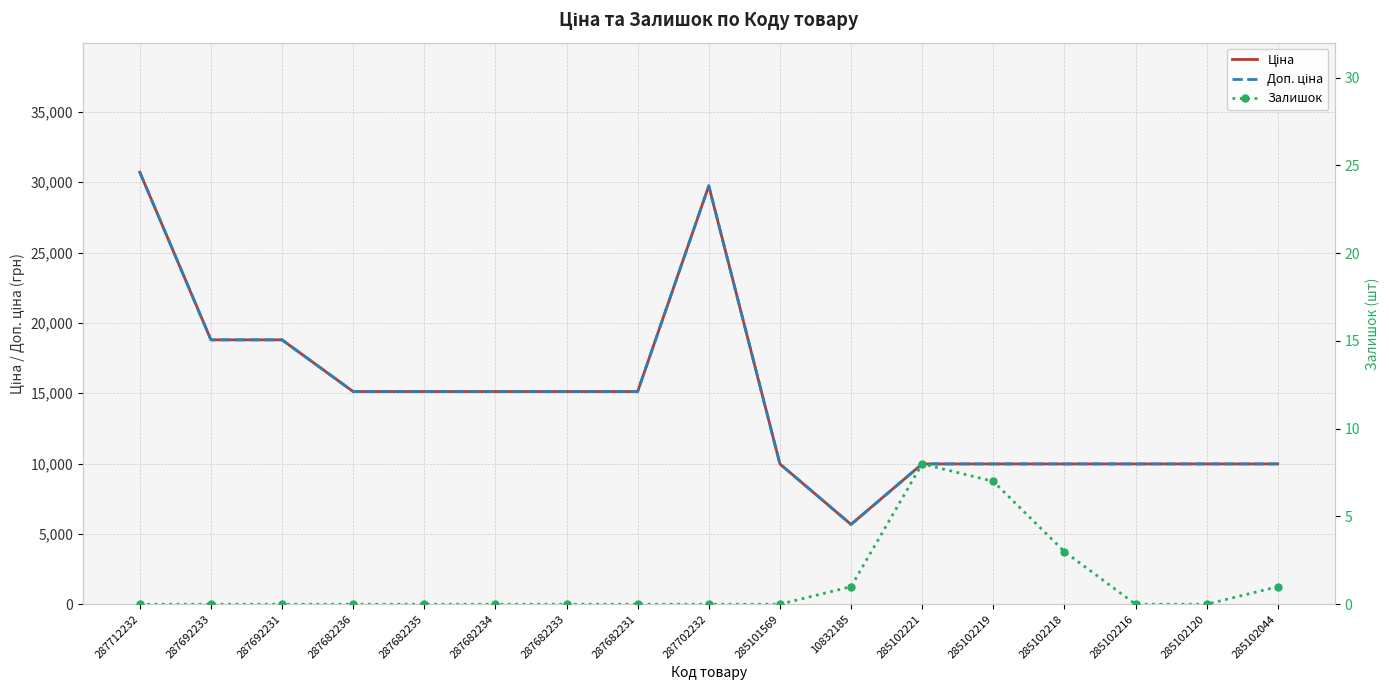

What is the maximum value for Доп. ціна?

30717.1